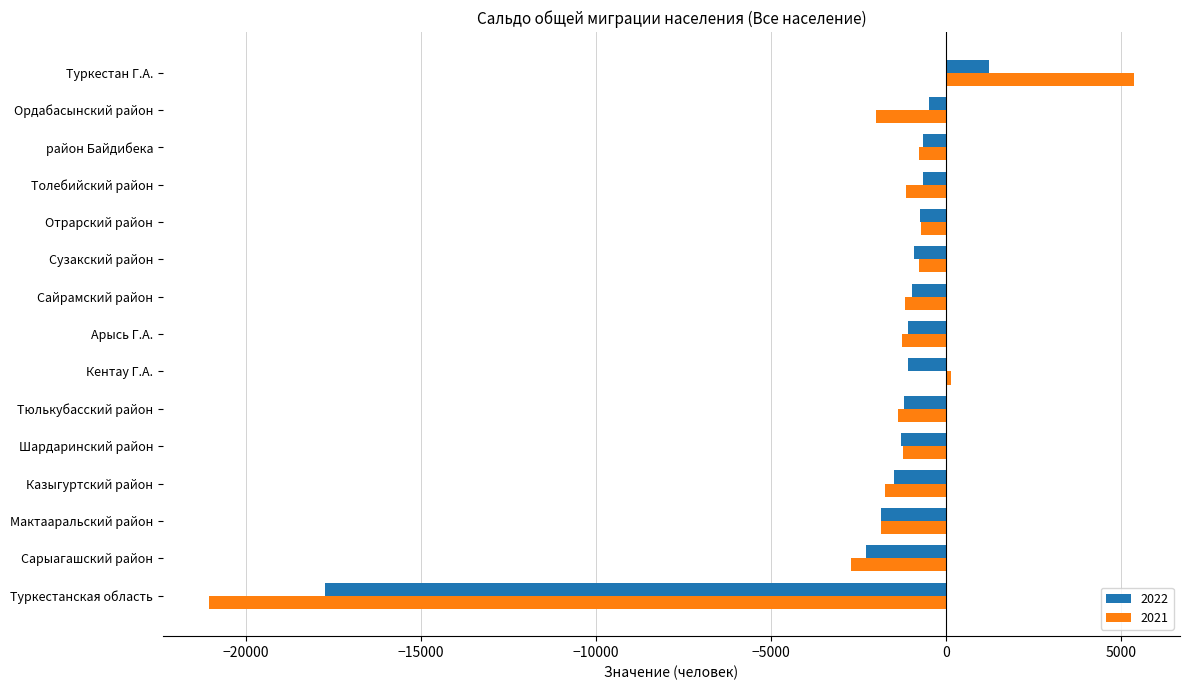

Which series has the largest range (max minus min)?

2021